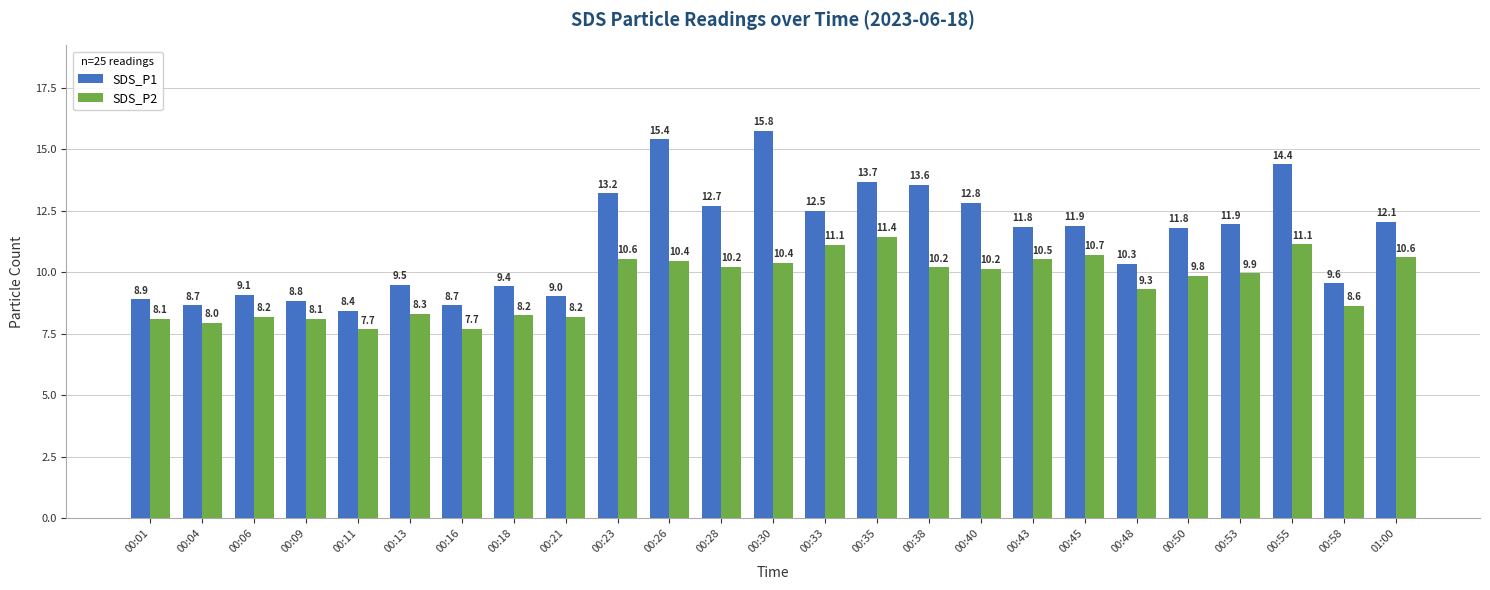

Rank the series by their maximum value, from highest to lowest.

SDS_P1, SDS_P2